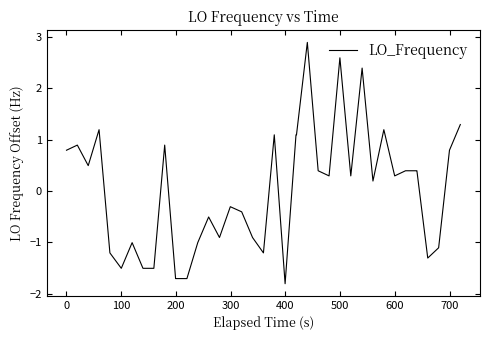

Is this an area chart (filled region under the line)?

No